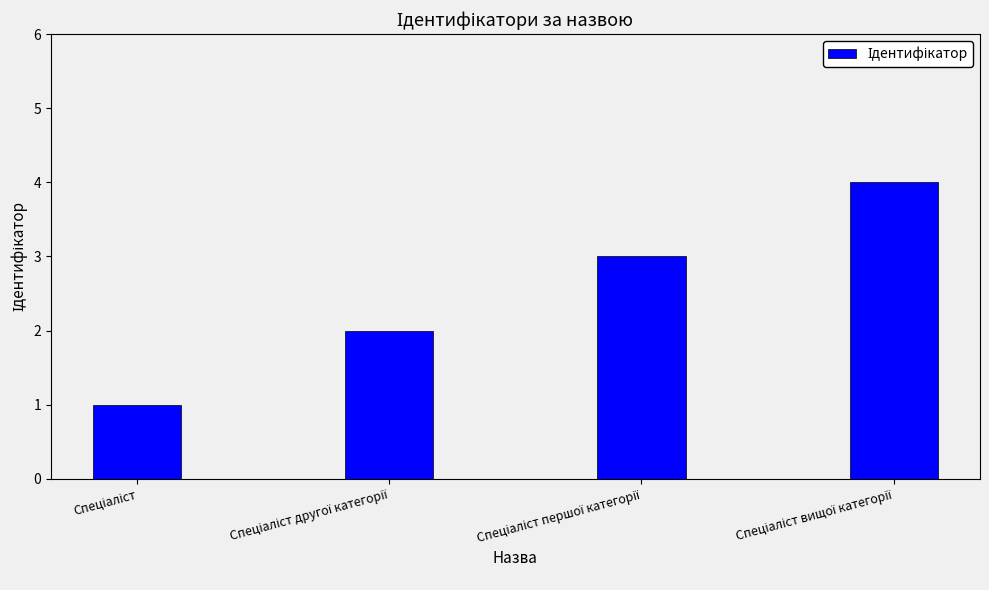

What is the greatest value displayed?

4